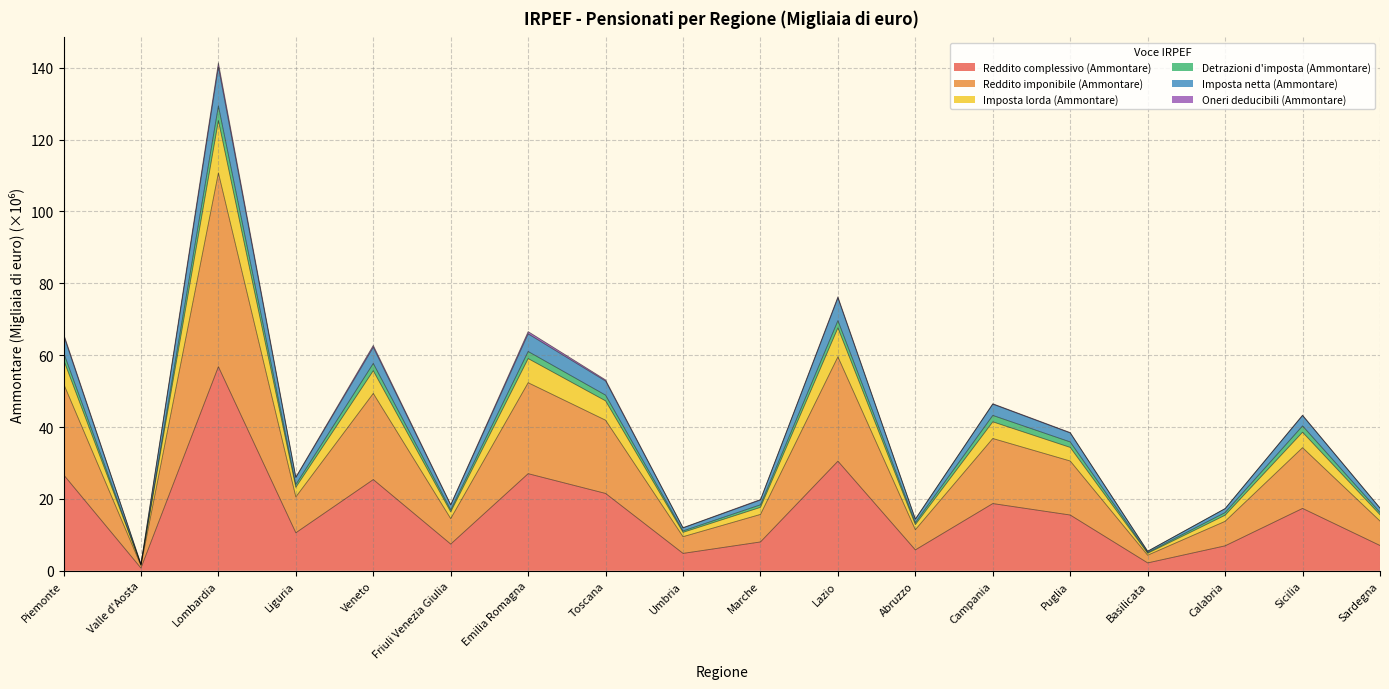

How many lines are shown in the chart?

6